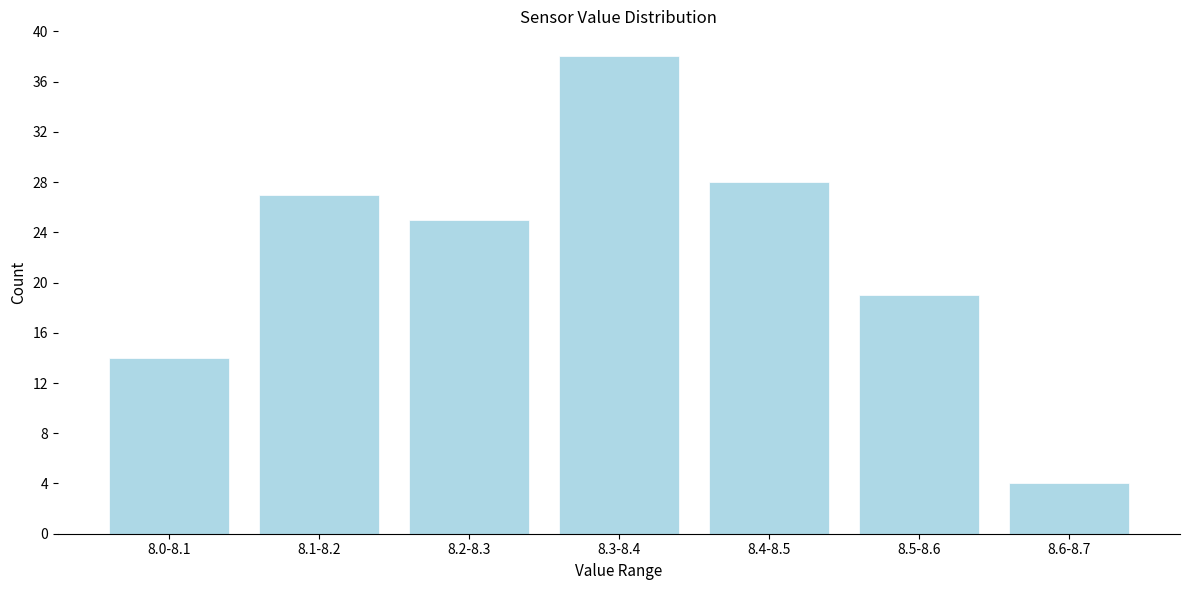

Reading left to right, list all the values displayed in this chart.

14	27	25	38	28	19	4